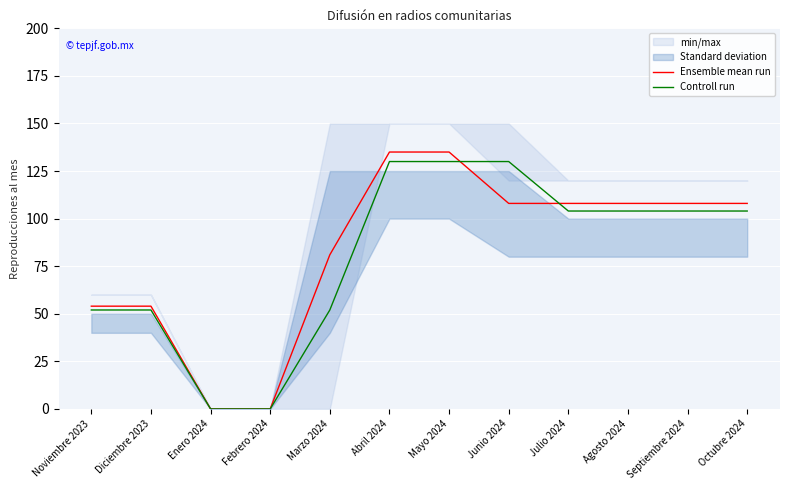

List the labels in order of Controll run value, largest first.

Abril 2024, Mayo 2024, Junio 2024, Julio 2024, Agosto 2024, Septiembre 2024, Octubre 2024, Noviembre 2023, Diciembre 2023, Marzo 2024, Enero 2024, Febrero 2024